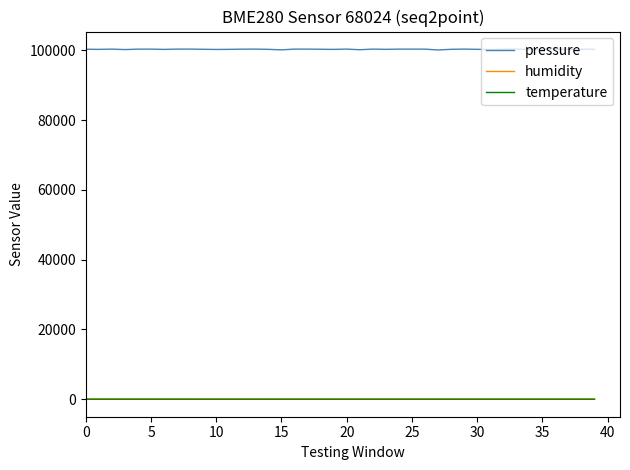

How many distinct data groups are displayed?

3